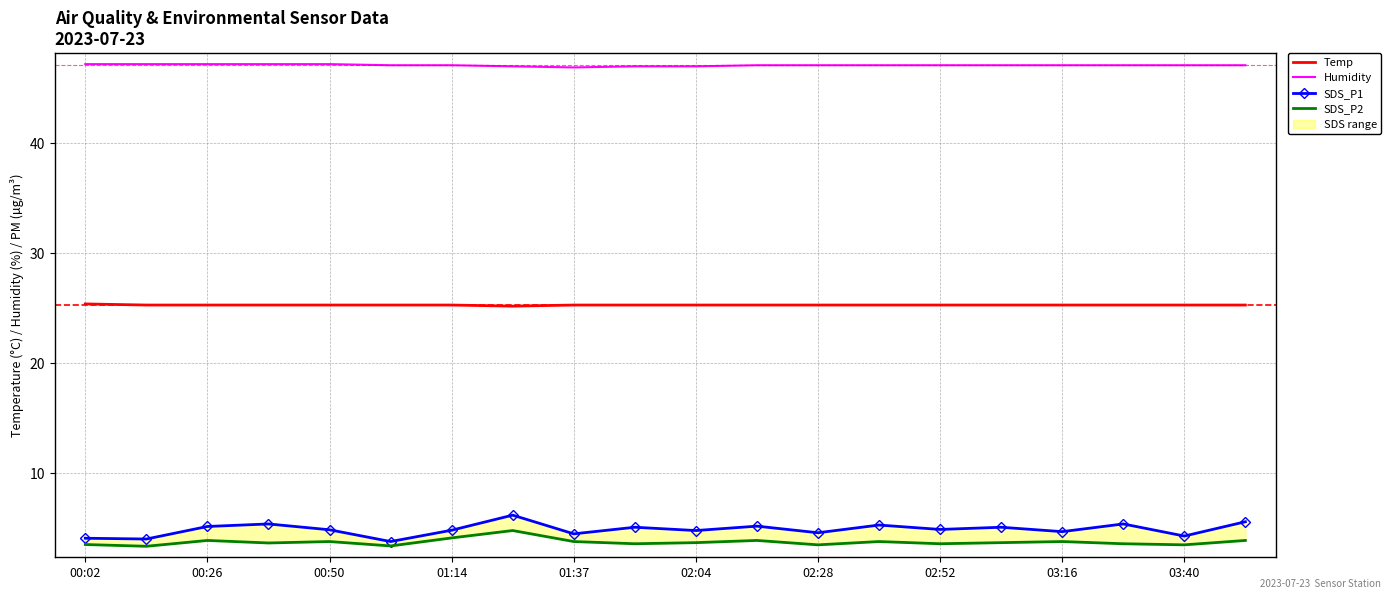

True or false: Humidity and SDS_P1 cross at least once.

False